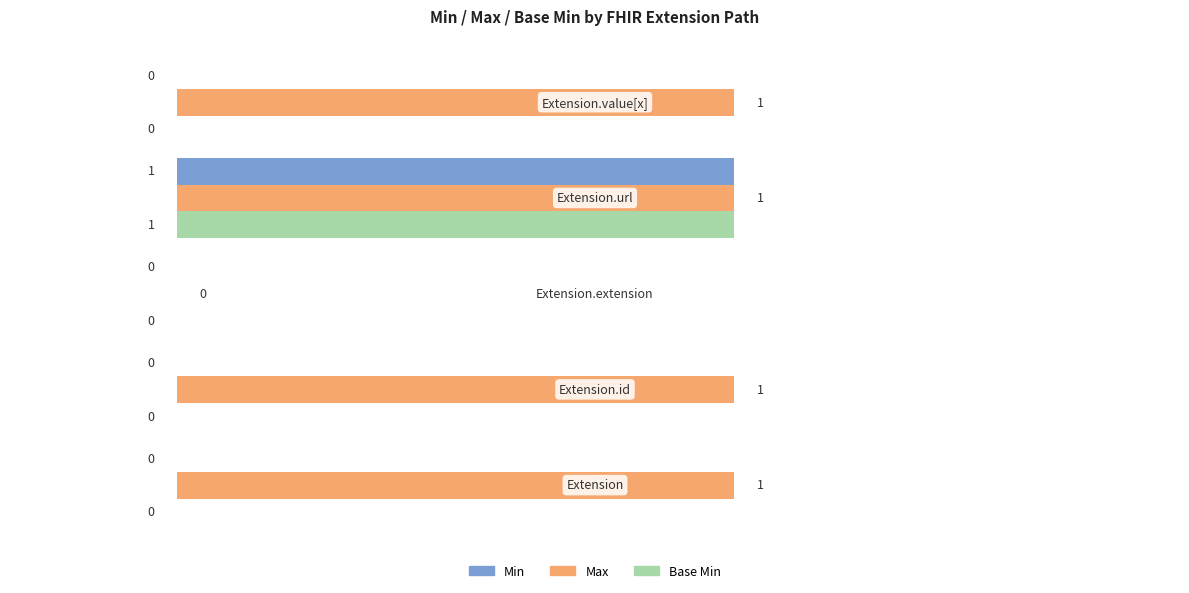

Which series has the largest total across all categories?

Max